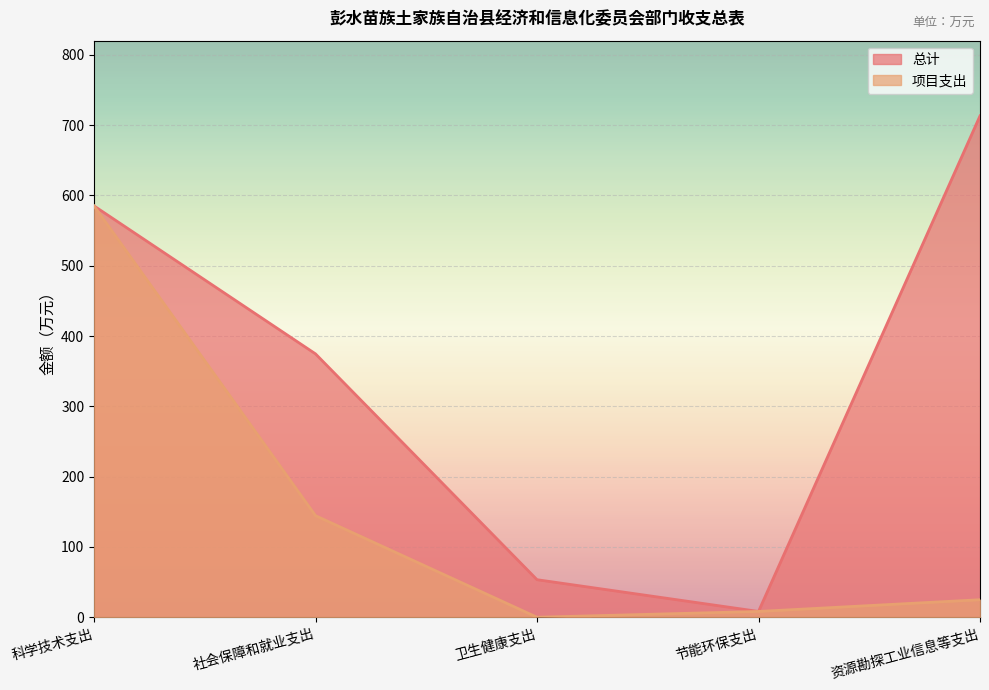

In 项目支出, how many points are lower than both neighbors (excluding endpoints)?

1